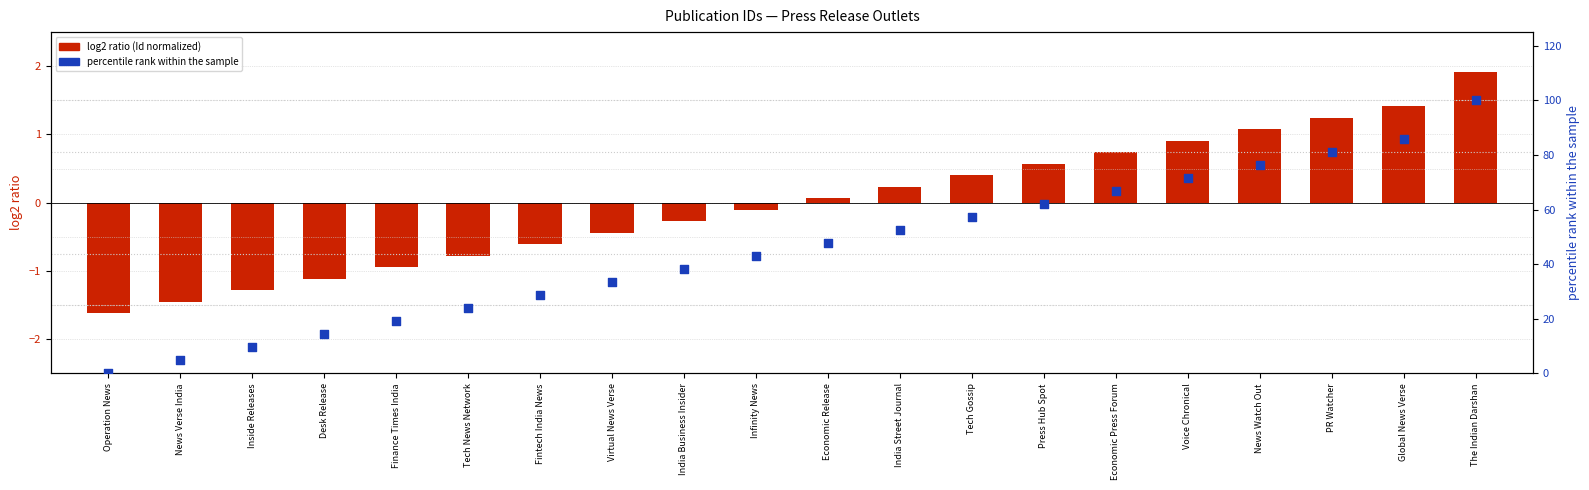

At which category is the sum across all series the highest?

The Indian Darshan